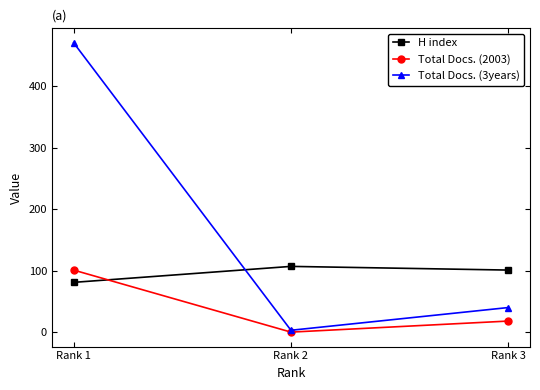

What is the spread (max minus min) of values at Rank 2?

107